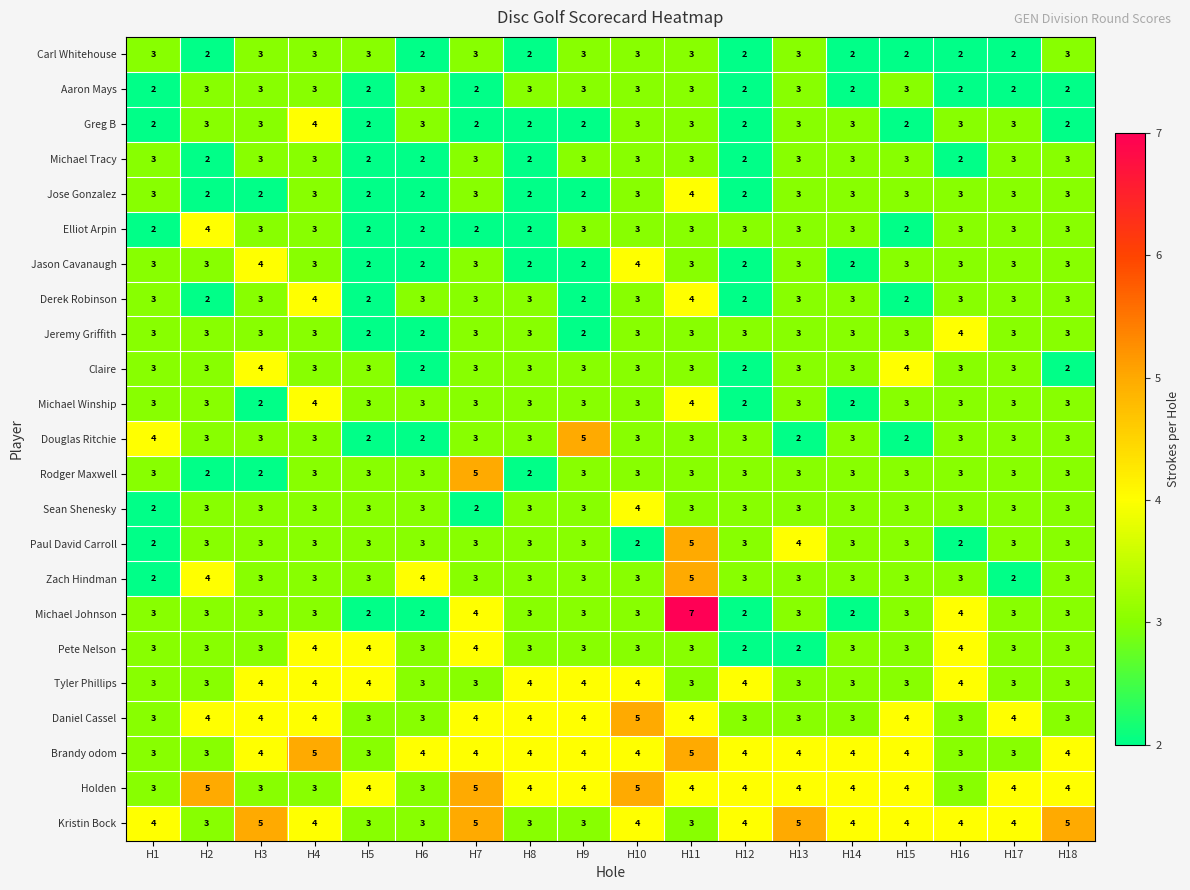

Which series has the widest spread of values?

Michael Johnson